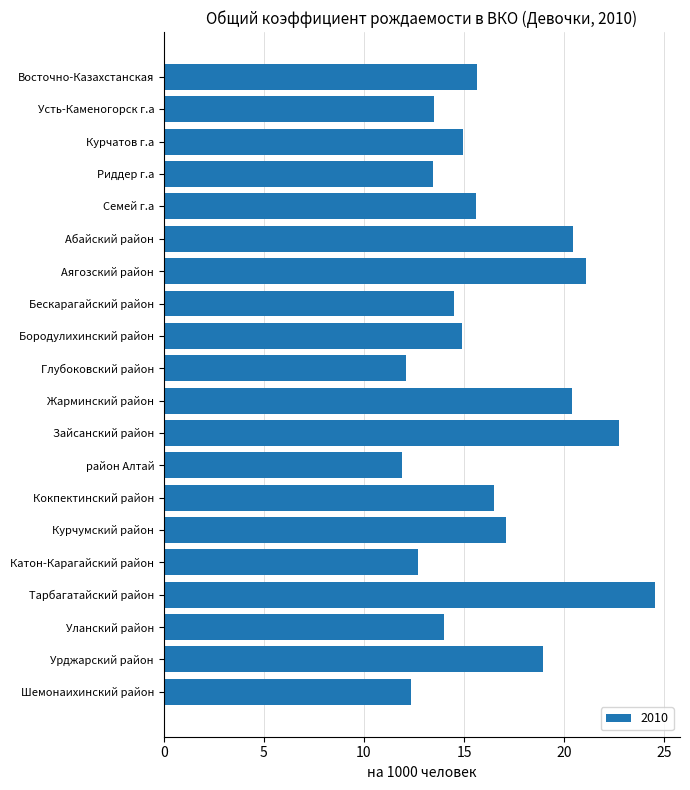

At which category does the chart reach its peak across all series?

Тарбагатайский район